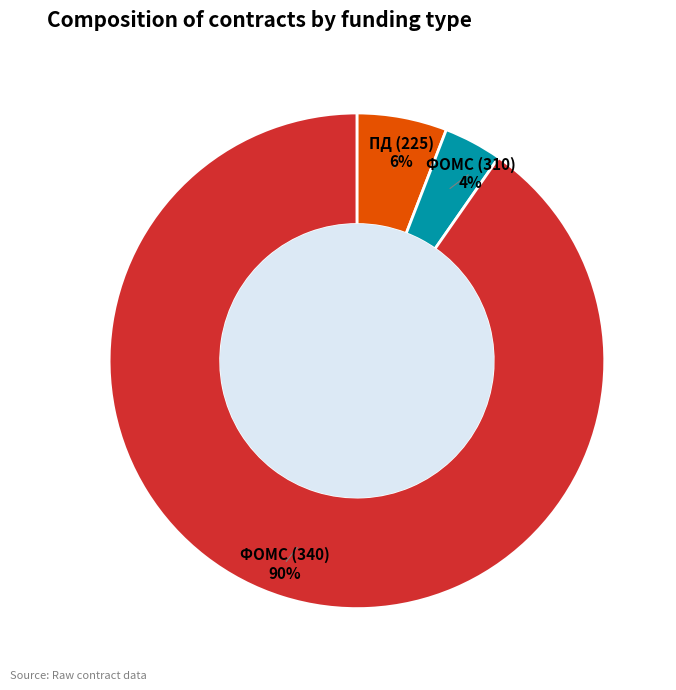

What is the smallest slice in the pie chart?

ФОМС (310)